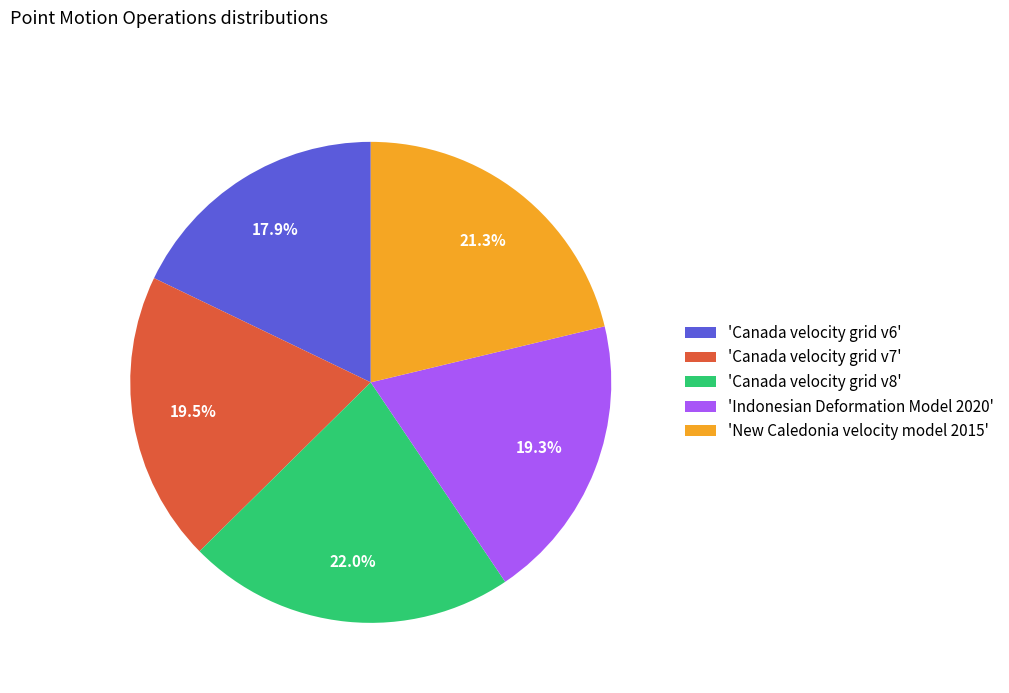

How many segments does this pie chart have?

5